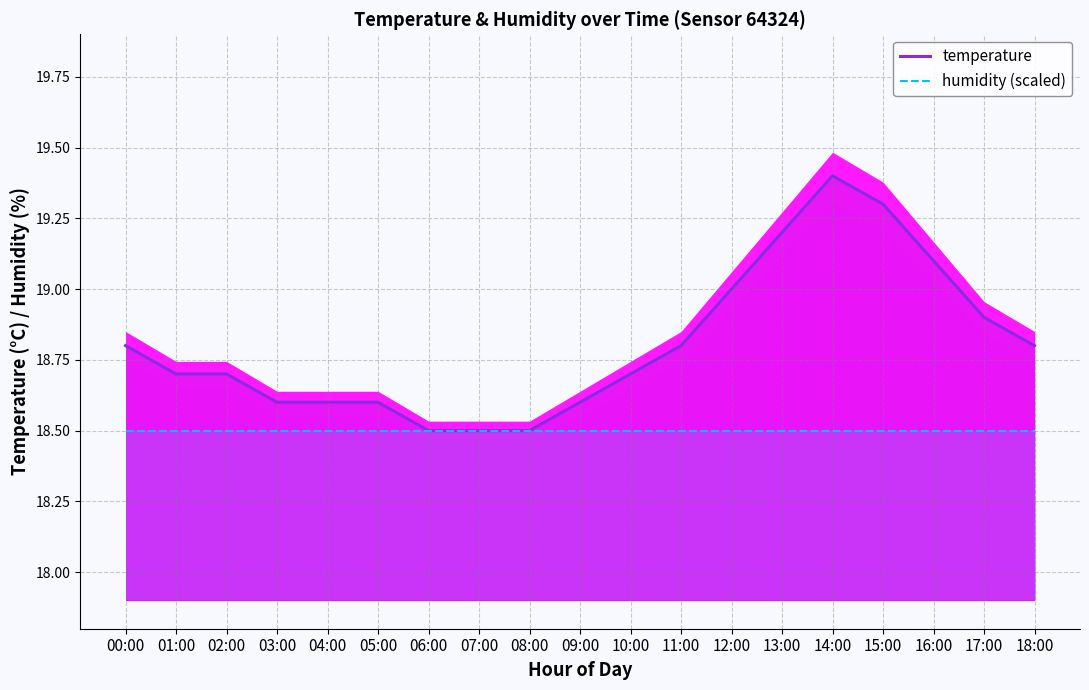

At which label is temperature closest to 18?

06:00